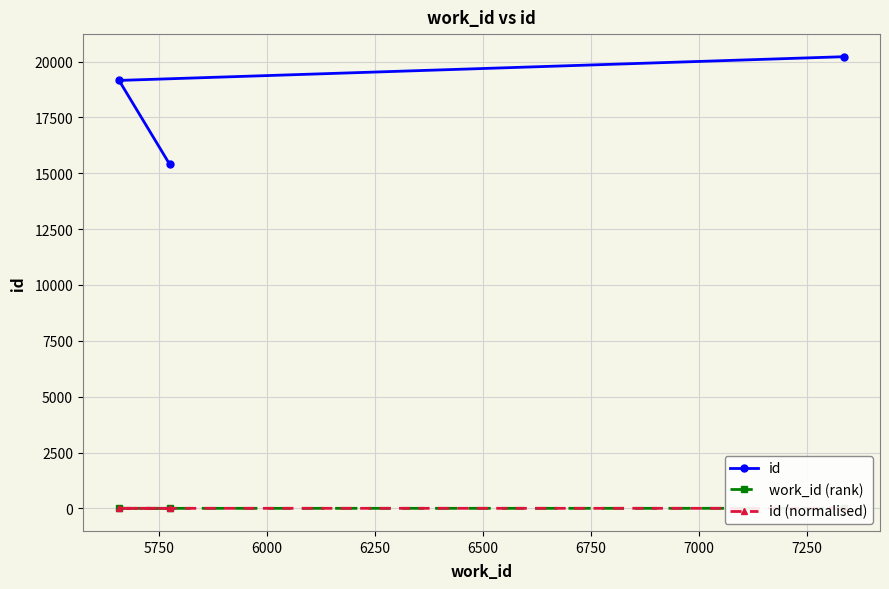

At how many categories does at least one series exceed 3491?

3